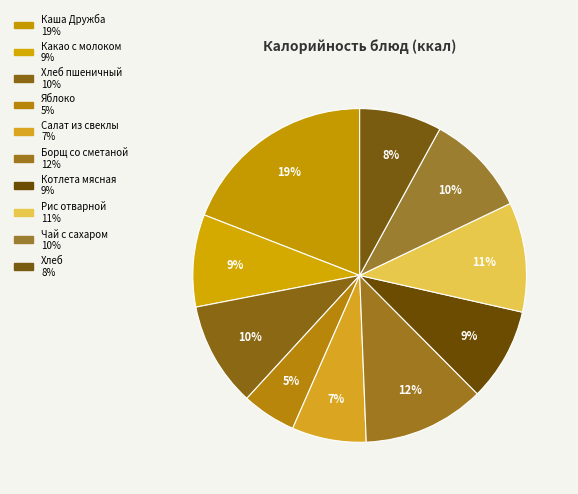

Which slice is the largest?

Каша Дружба